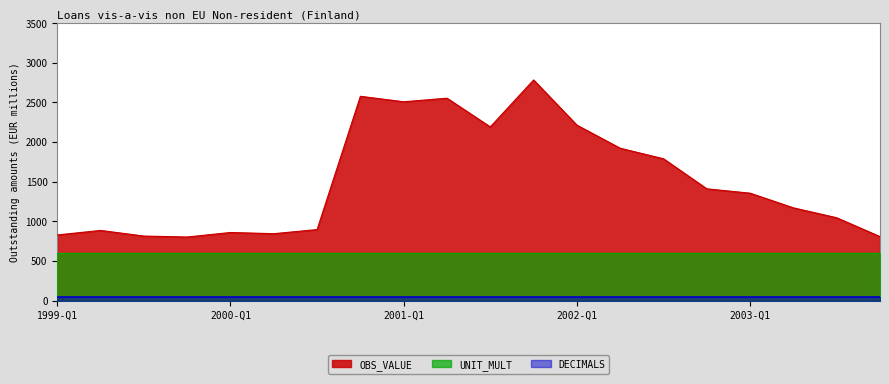

Is it true that OBS_VALUE equals 362 at 2000-Q2?

False